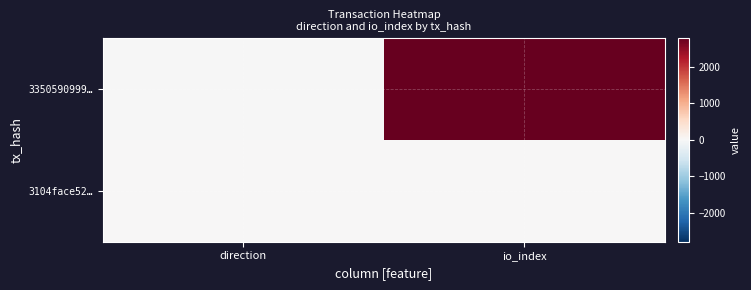

At which category is the sum across all series the highest?

io_index